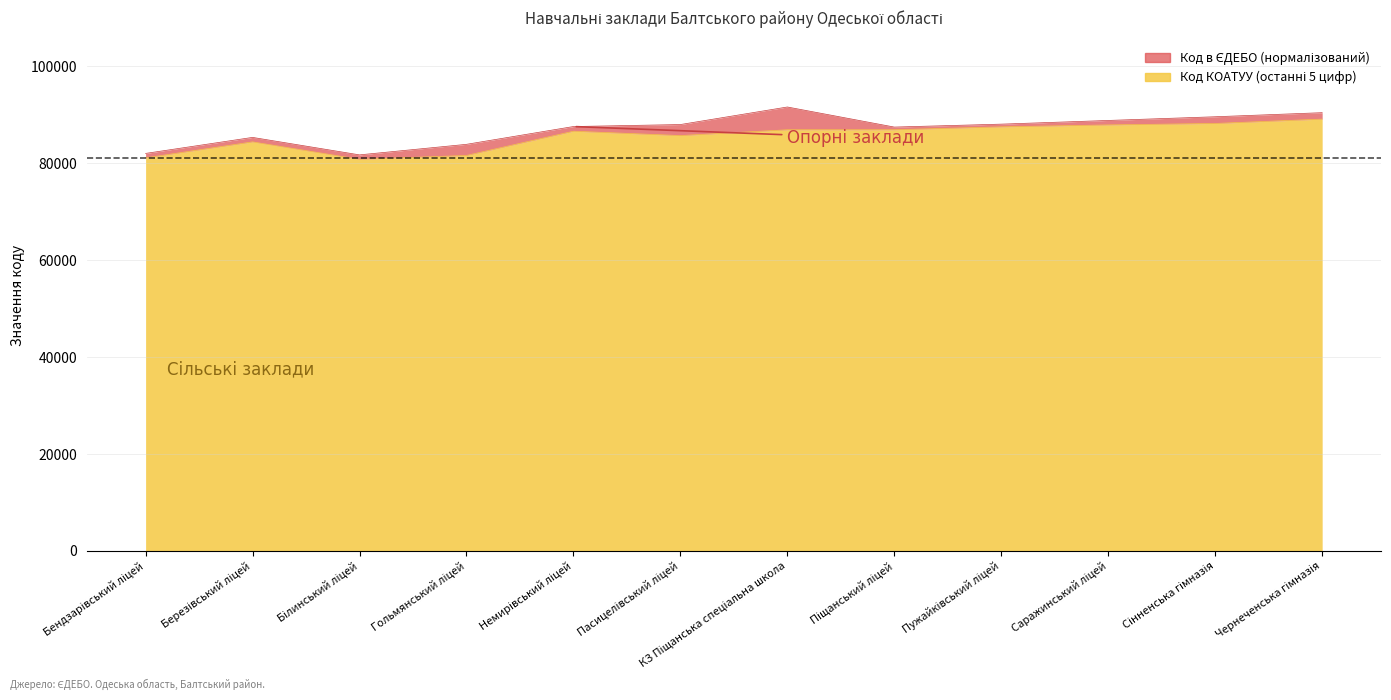

Which has a higher value, Бендзарівський ліцей or Саражинський ліцей?

Саражинський ліцей